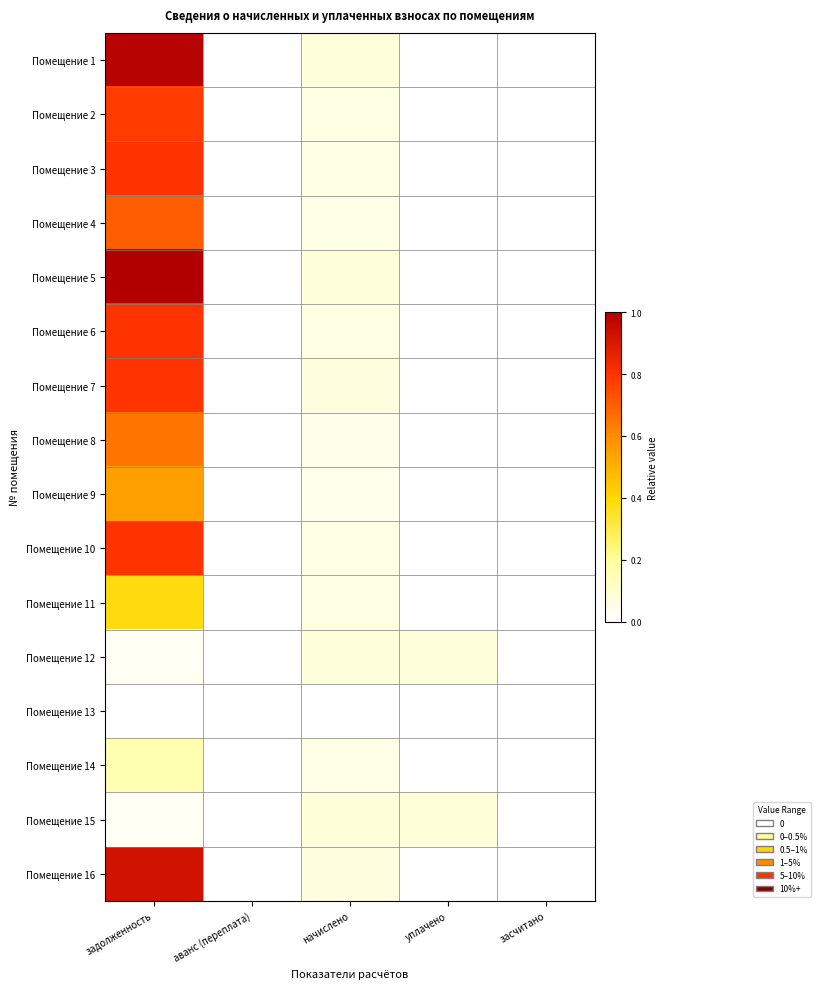

Reading left to right, what are all the values shown in this chart?

Помещение 1: задолженность=1.0	аванс (переплата)=0.0	начислено=0.1	уплачено=0.0	засчитано=0.0
Помещение 2: задолженность=0.8	аванс (переплата)=0.0	начислено=0.1	уплачено=0.0	засчитано=0.0
Помещение 3: задолженность=0.8	аванс (переплата)=0.0	начислено=0.1	уплачено=0.0	засчитано=0.0
Помещение 4: задолженность=0.7	аванс (переплата)=0.0	начислено=0.1	уплачено=0.0	засчитано=0.0
Помещение 5: задолженность=1.0	аванс (переплата)=0.0	начислено=0.1	уплачено=0.0	засчитано=0.0
Помещение 6: задолженность=0.8	аванс (переплата)=0.0	начислено=0.1	уплачено=0.0	засчитано=0.0
Помещение 7: задолженность=0.8	аванс (переплата)=0.0	начислено=0.1	уплачено=0.0	засчитано=0.0
Помещение 8: задолженность=0.7	аванс (переплата)=0.0	начислено=0.0	уплачено=0.0	засчитано=0.0
Помещение 9: задолженность=0.6	аванс (переплата)=0.0	начислено=0.0	уплачено=0.0	засчитано=0.0
Помещение 10: задолженность=0.8	аванс (переплата)=0.0	начислено=0.1	уплачено=0.0	засчитано=0.0
Помещение 11: задолженность=0.4	аванс (переплата)=0.0	начислено=0.1	уплачено=0.0	засчитано=0.0
Помещение 12: задолженность=0.0	аванс (переплата)=0.0	начислено=0.1	уплачено=0.1	засчитано=0.0
Помещение 13: задолженность=0.0	аванс (переплата)=0.0	начислено=0.0	уплачено=0.0	засчитано=0.0
Помещение 14: задолженность=0.2	аванс (переплата)=0.0	начислено=0.1	уплачено=0.0	засчитано=0.0
Помещение 15: задолженность=0.0	аванс (переплата)=0.0	начислено=0.1	уплачено=0.1	засчитано=0.0
Помещение 16: задолженность=0.9	аванс (переплата)=0.0	начислено=0.1	уплачено=0.0	засчитано=0.0